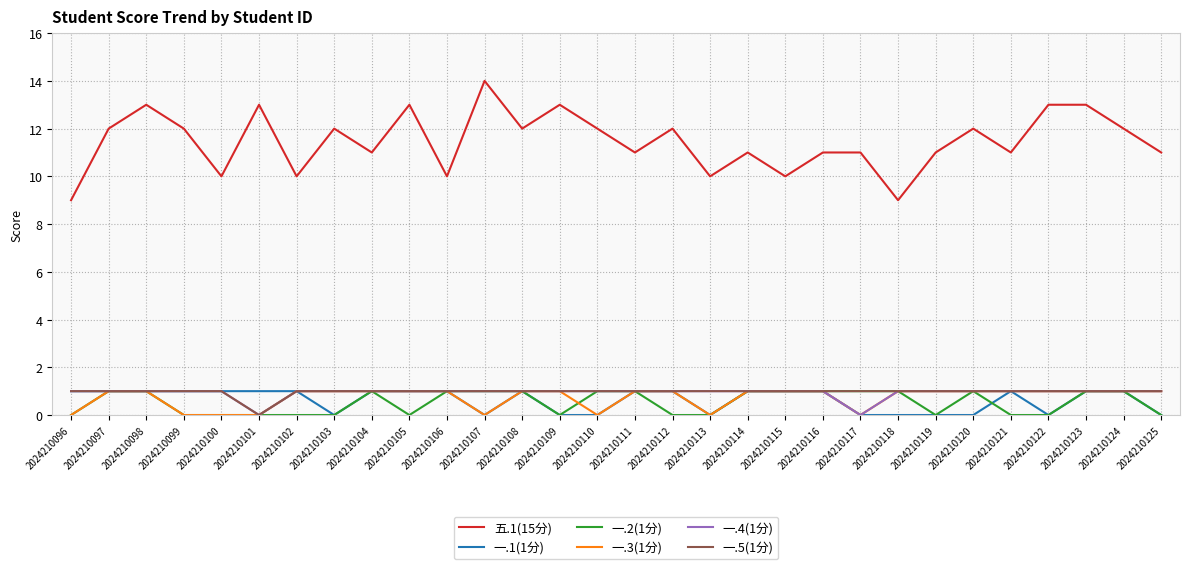

The 一.3(1分) series shows 2 at 2024210121. True or false?

False